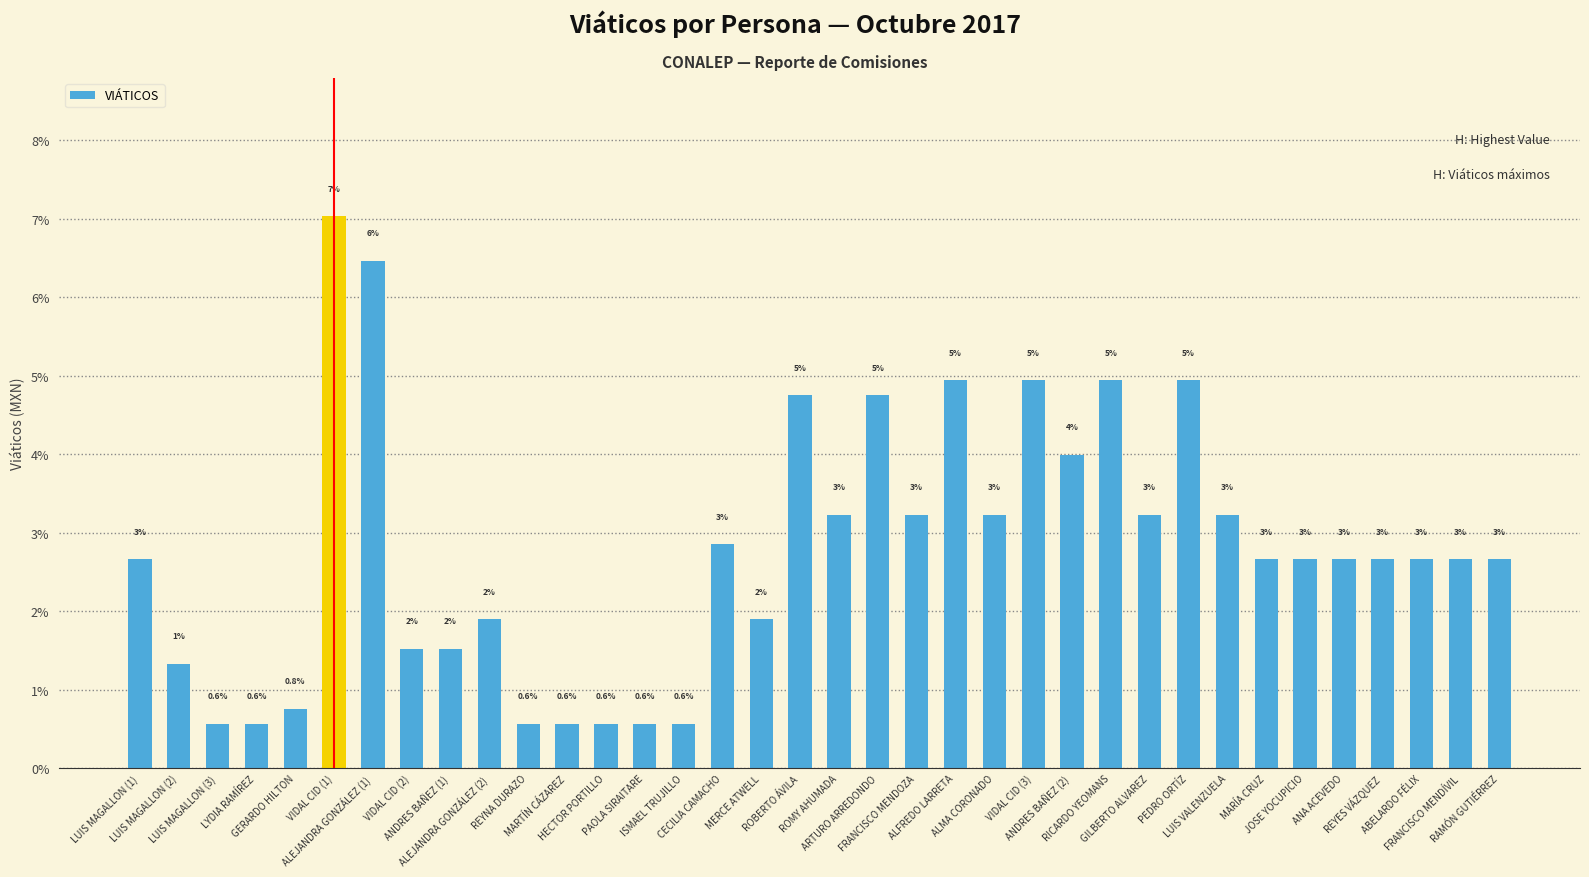

How many bars are there in total?

36